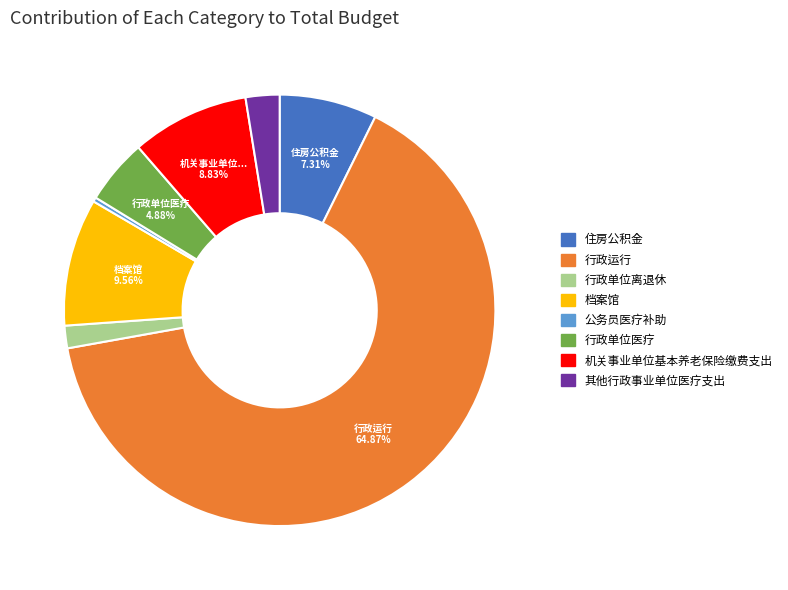

Does any single category account for the majority?

Yes